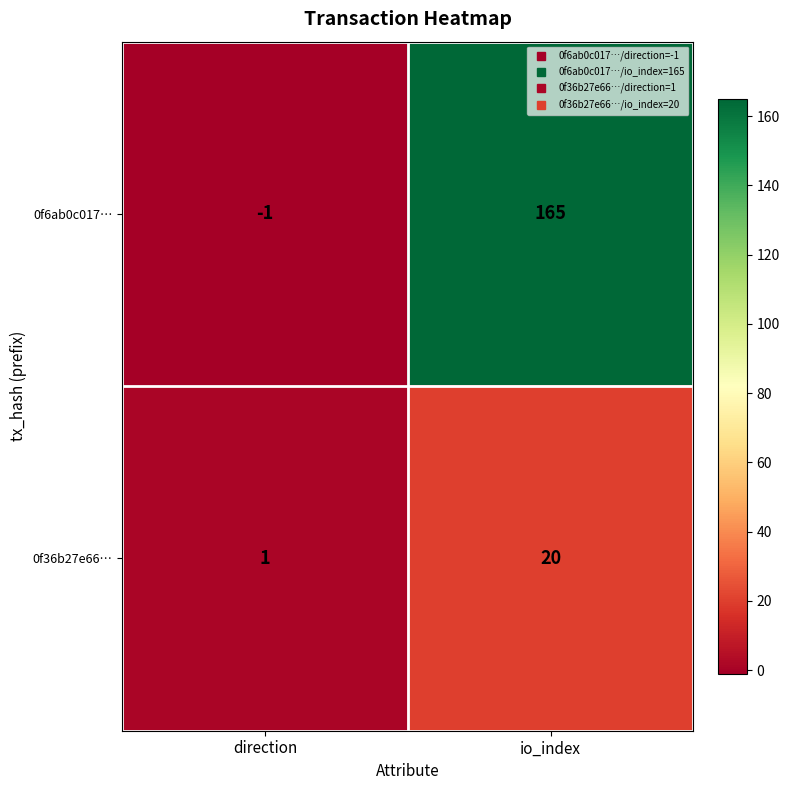

List the series in order of their overall mean, highest first.

0f6ab0c017…, 0f36b27e66…